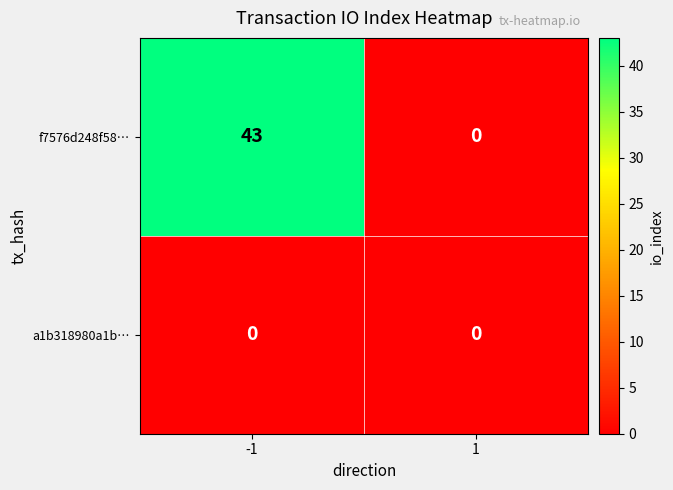

Which series has the largest total across all categories?

f7576d248f58…